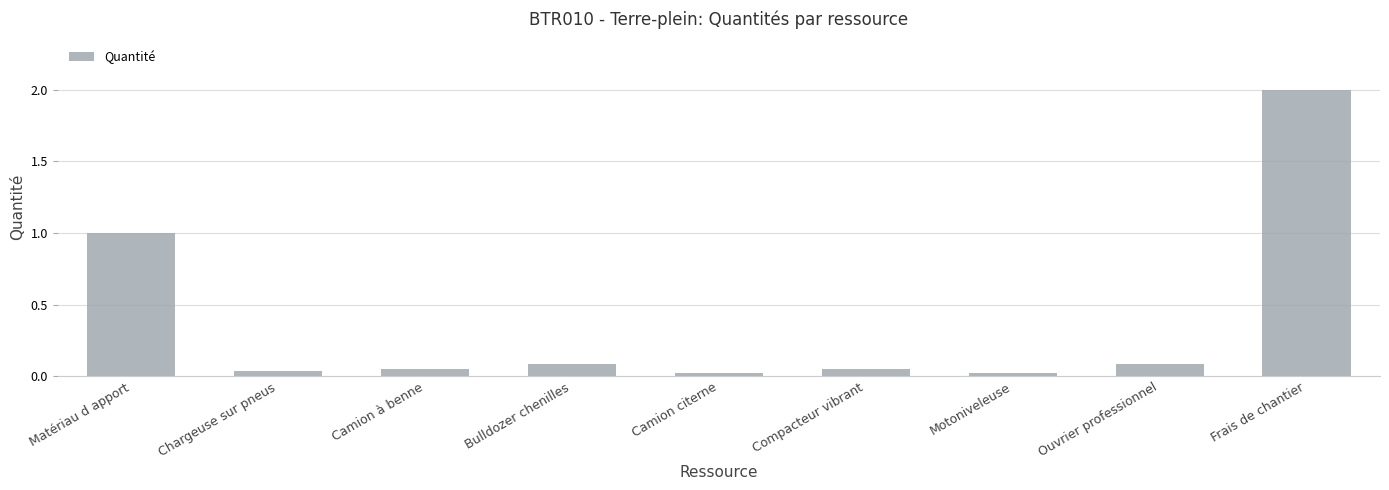

How many distinct data groups are displayed?

1